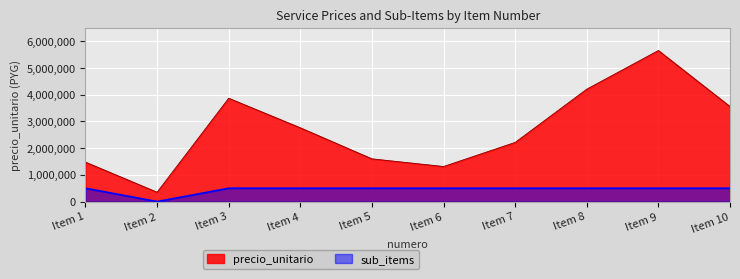

What is the sum of the precio_unitario values at Item 3 and Item 7?

6083000